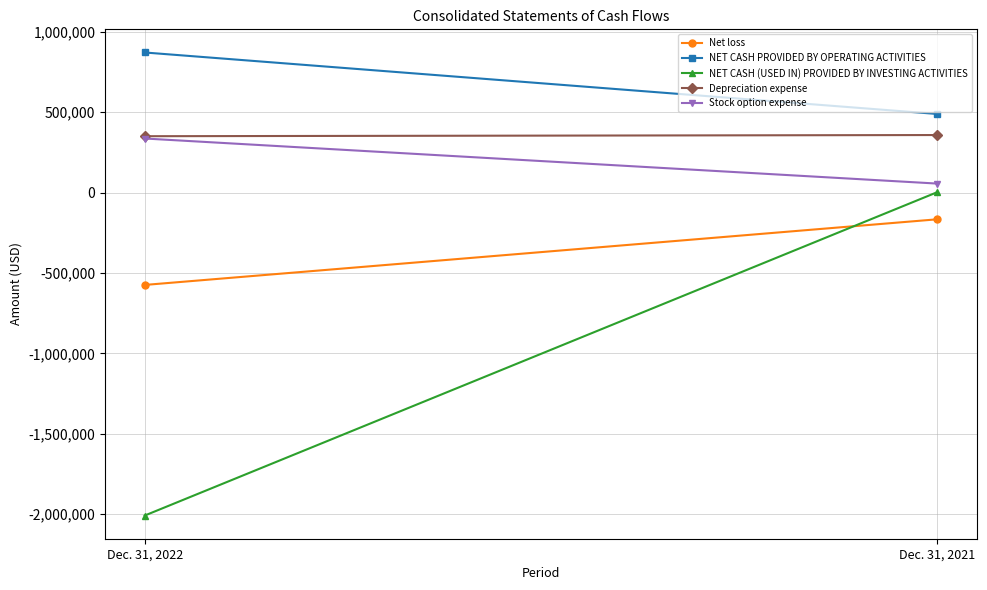

Is it true that Depreciation expense equals 525416 at Dec. 31, 2021?

False